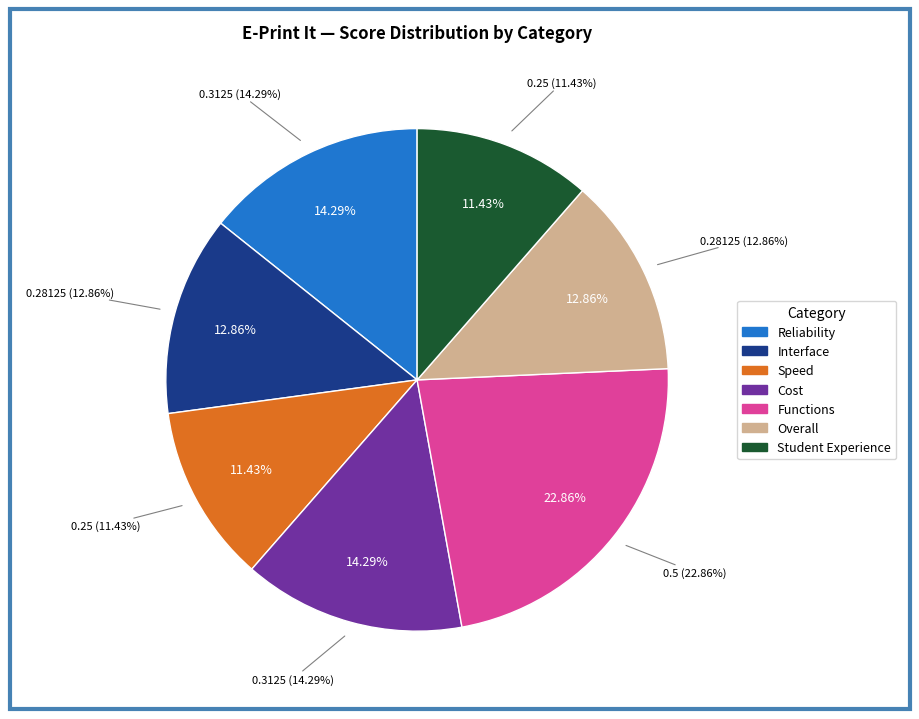

Is it true that Overall is 13% of the pie?

True